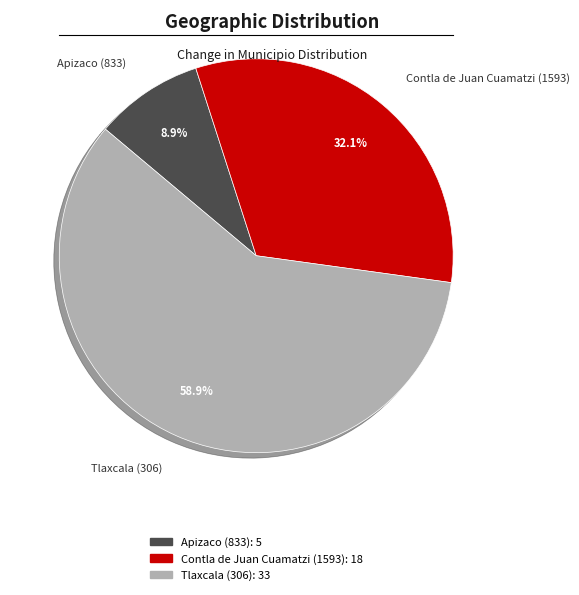

To the nearest percent, what percentage of the pie is Tlaxcala (306)?

59%